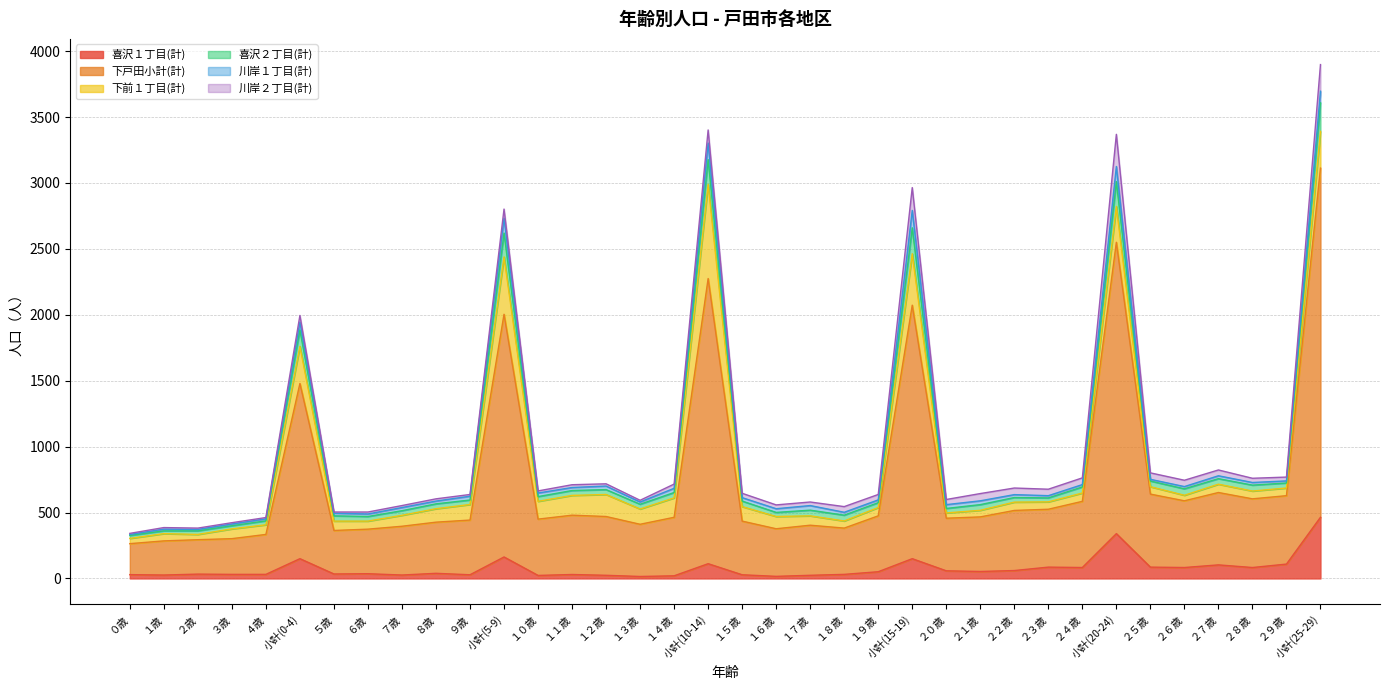

What is the lowest value of the 喜沢１丁目(計) series?

15